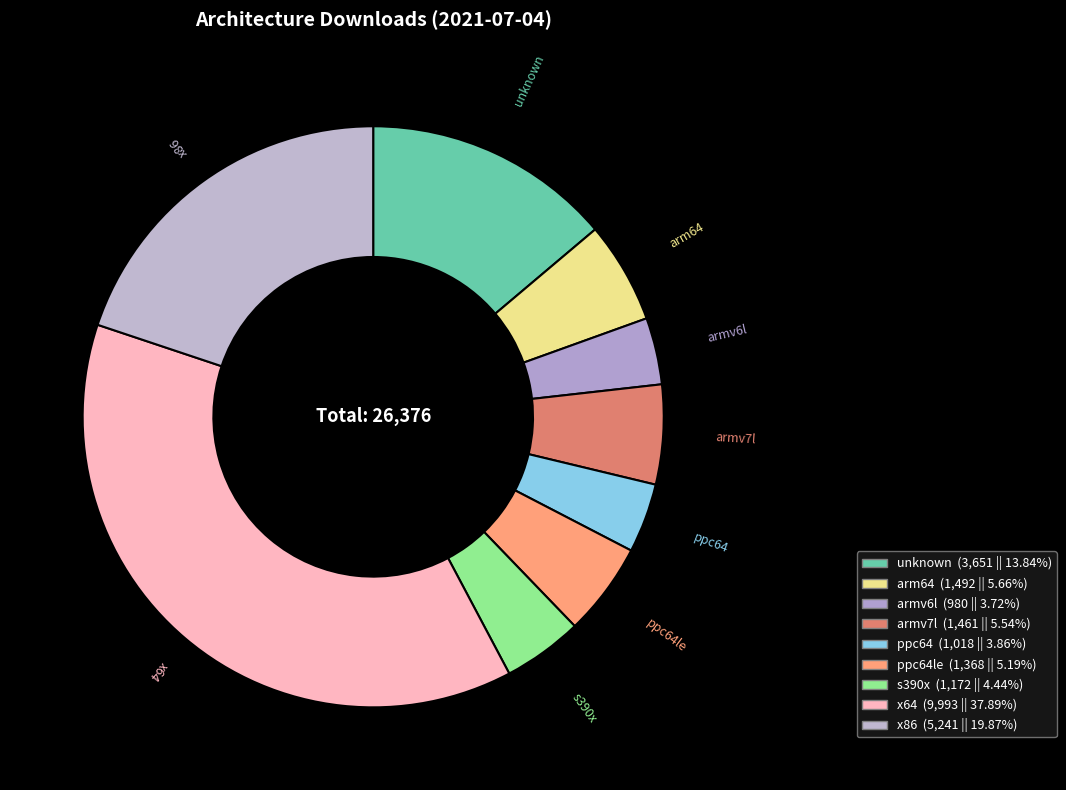

Which category has the biggest portion of the pie?

x64